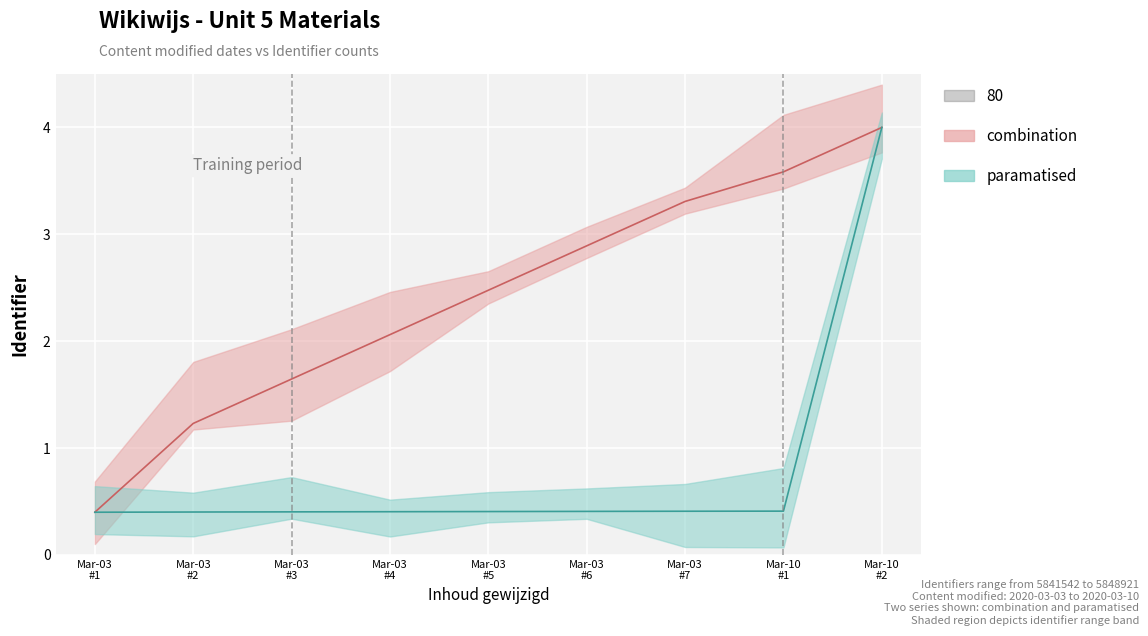

What is the maximum value shown in the chart?

4.0